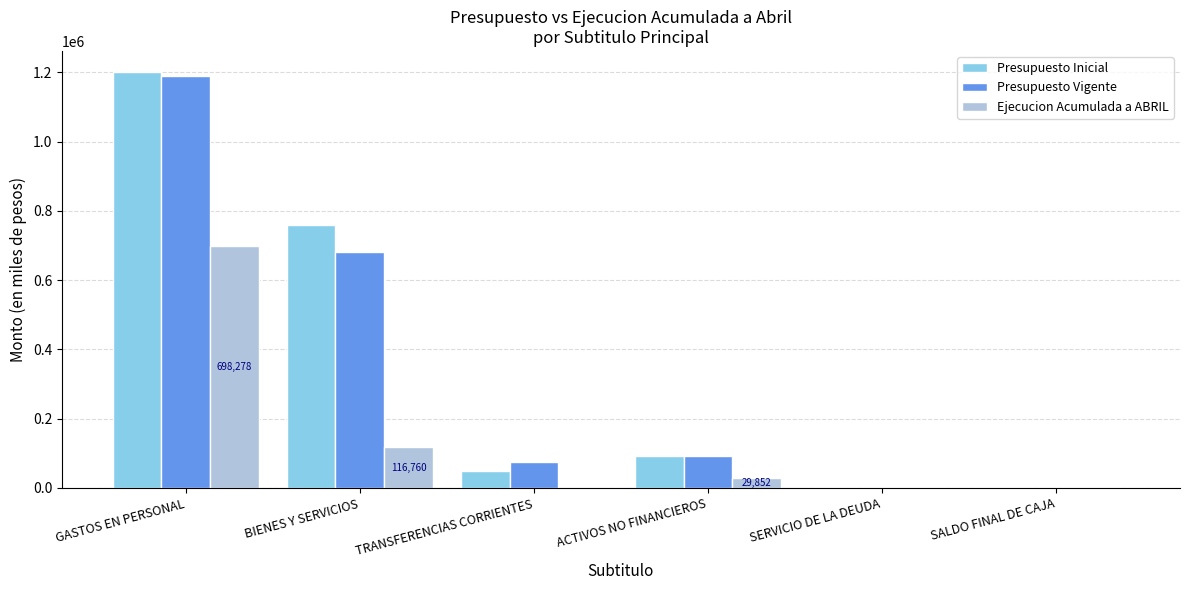

What is the approximate value of Presupuesto Vigente at SERVICIO DE LA DEUDA?

1000